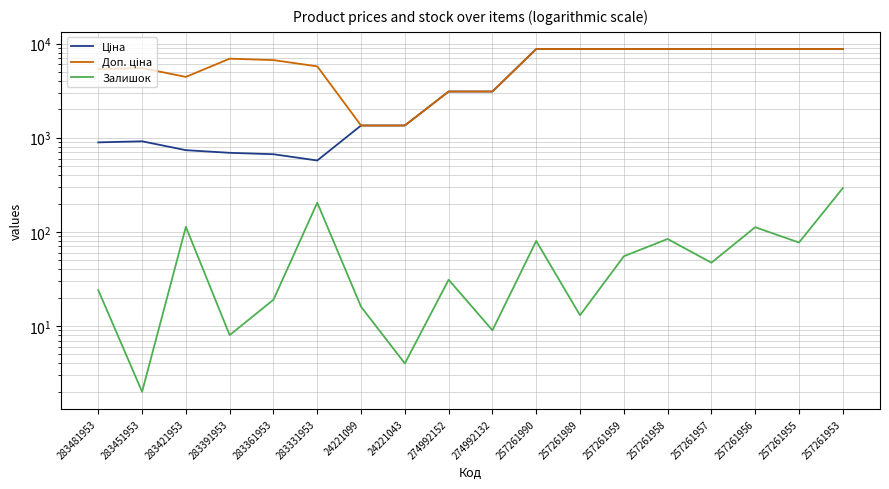

True or false: Ціна has more than 0 points higher than both neighbors.

True